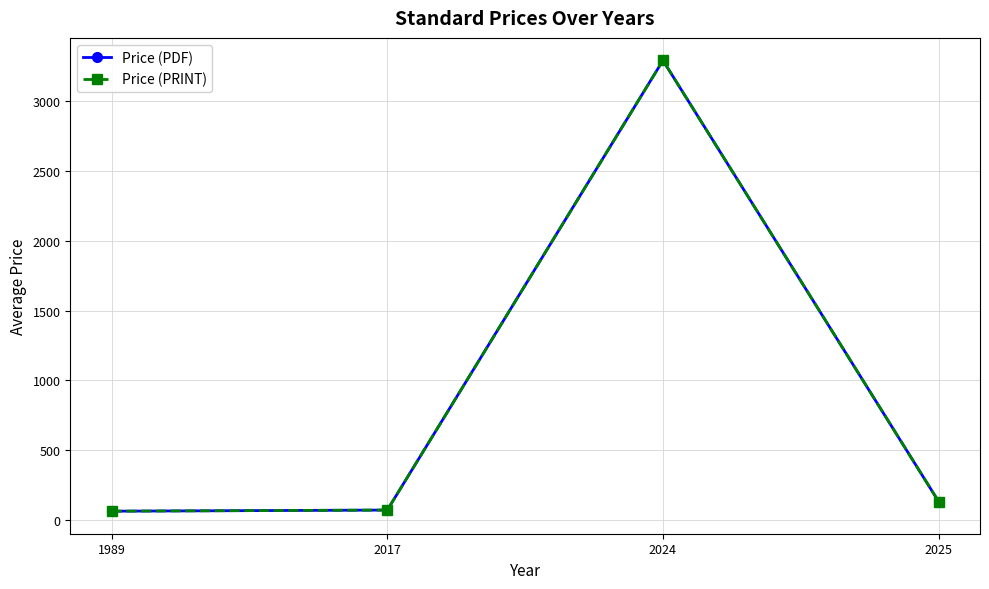

At which label is Price (PRINT) closest to 1677?

2025